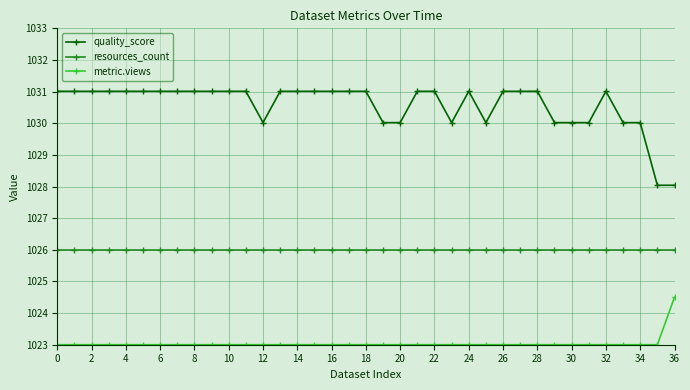

Reading left to right, list all the values displayed in this chart.

quality_score: 1031.0	1031.0	1031.0	1031.0	1031.0	1031.0	1031.0	1031.0	1031.0	1031.0	1031.0	1031.0	1030.0	1031.0	1031.0	1031.0	1031.0	1031.0	1031.0	1030.0	1030.0	1031.0	1031.0	1030.0	1031.0	1030.0	1031.0	1031.0	1031.0	1030.0	1030.0	1030.0	1031.0	1030.0	1030.0	1028.0	1028.0
resources_count: 1026.0	1026.0	1026.0	1026.0	1026.0	1026.0	1026.0	1026.0	1026.0	1026.0	1026.0	1026.0	1026.0	1026.0	1026.0	1026.0	1026.0	1026.0	1026.0	1026.0	1026.0	1026.0	1026.0	1026.0	1026.0	1026.0	1026.0	1026.0	1026.0	1026.0	1026.0	1026.0	1026.0	1026.0	1026.0	1026.0	1026.0
metric.views: 1023.0	1023.0	1023.0	1023.0	1023.0	1023.0	1023.0	1023.0	1023.0	1023.0	1023.0	1023.0	1023.0	1023.0	1023.0	1023.0	1023.0	1023.0	1023.0	1023.0	1023.0	1023.0	1023.0	1023.0	1023.0	1023.0	1023.0	1023.0	1023.0	1023.0	1023.0	1023.0	1023.0	1023.0	1023.0	1023.0	1024.5